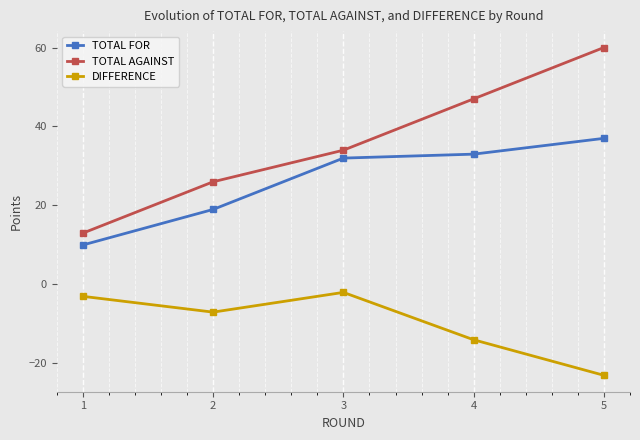

True or false: TOTAL AGAINST has a value of 16 at 2.

False